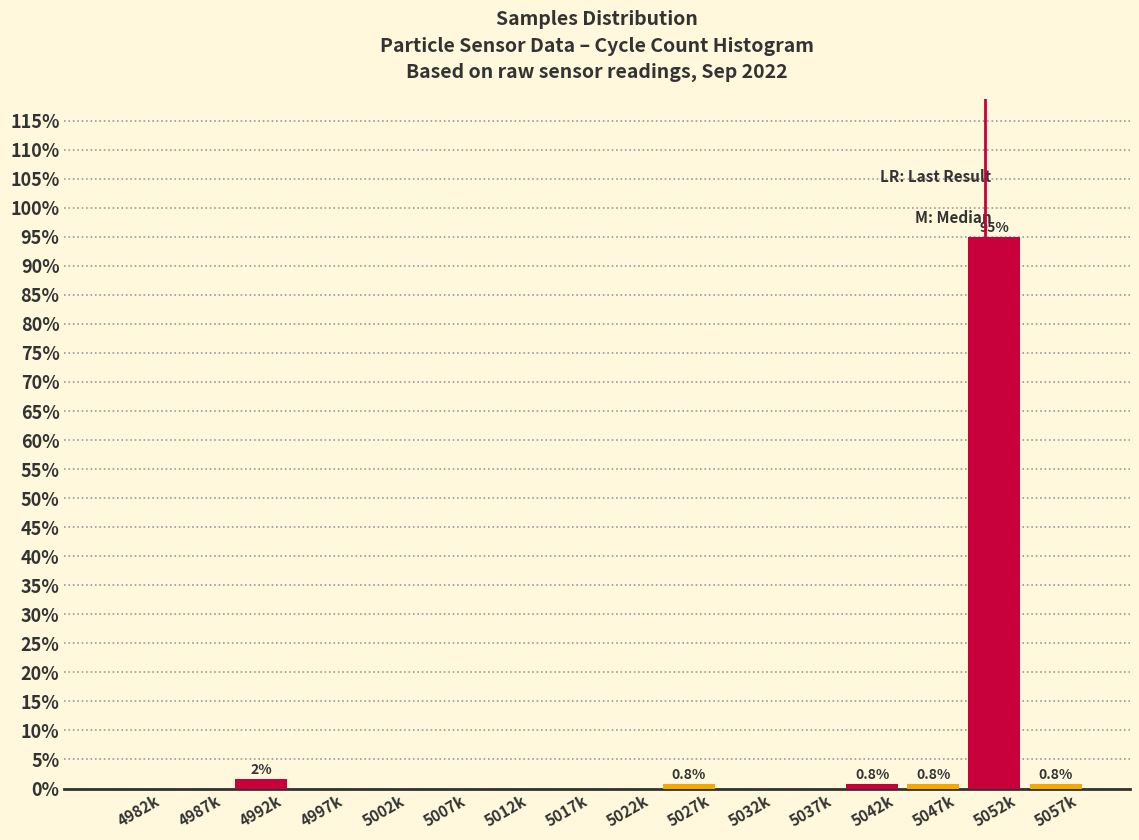

Reading left to right, extract all data points from this chart.

4982k=0.0	4987k=0.0	4992k=1.7	4997k=0.0	5002k=0.0	5007k=0.0	5012k=0.0	5017k=0.0	5022k=0.0	5027k=0.8	5032k=0.0	5037k=0.0	5042k=0.8	5047k=0.8	5052k=95.0	5057k=0.8